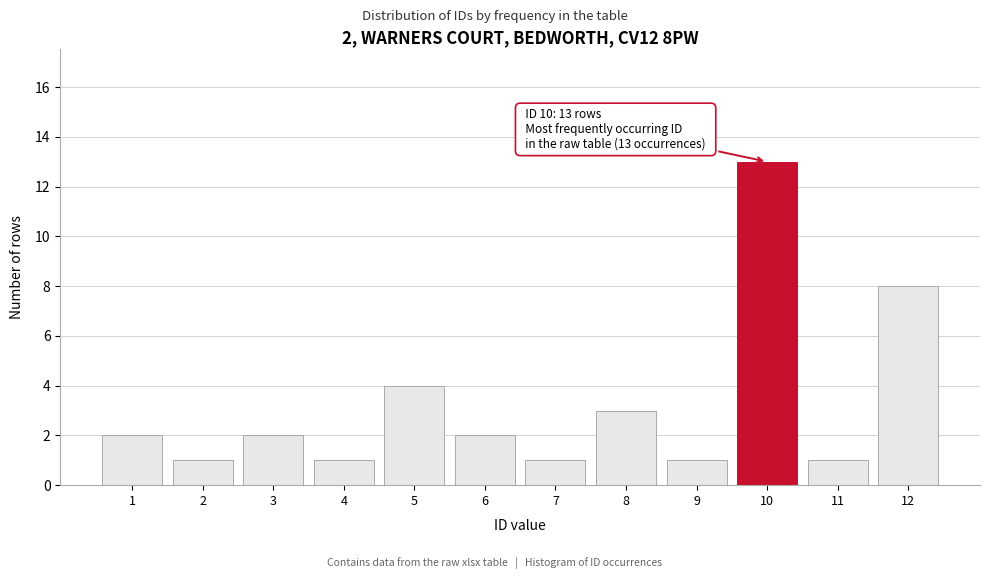

Reading left to right, extract all data points from this chart.

2	1	2	1	4	2	1	3	1	13	1	8